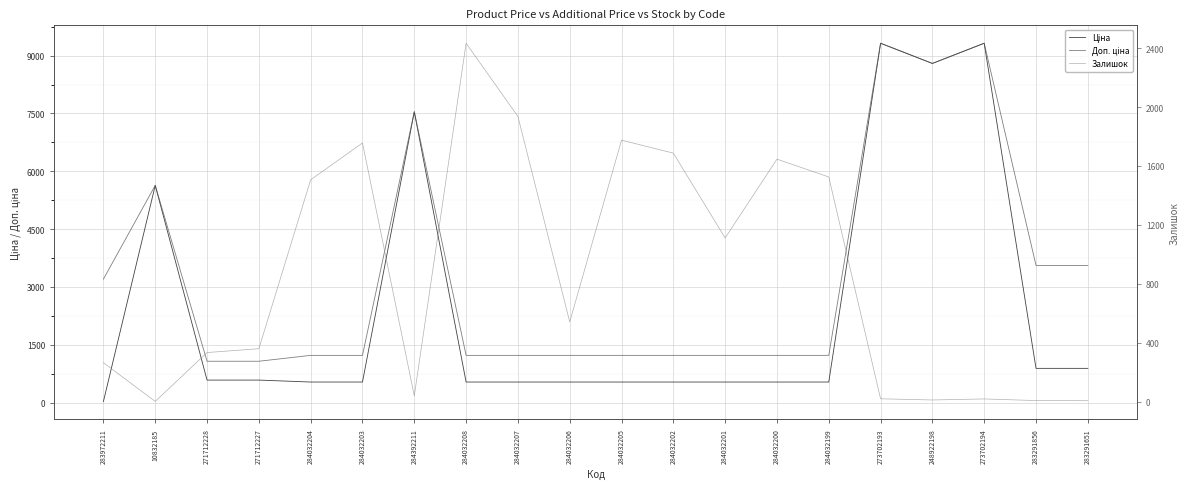

Rank the series by their average value, from lowest to highest.

Залишок, Ціна, Доп. ціна